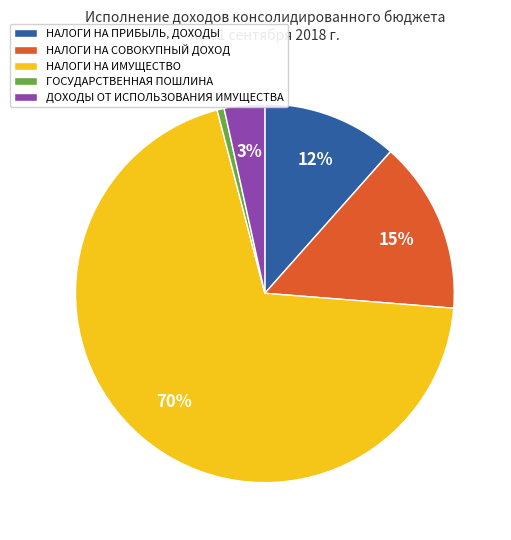

Rank the categories by value from lowest to highest.

ГОСУДАРСТВЕННАЯ ПОШЛИНА, ДОХОДЫ ОТ ИСПОЛЬЗОВАНИЯ ИМУЩЕСТВА, НАЛОГИ НА ПРИБЫЛЬ, ДОХОДЫ, НАЛОГИ НА СОВОКУПНЫЙ ДОХОД, НАЛОГИ НА ИМУЩЕСТВО